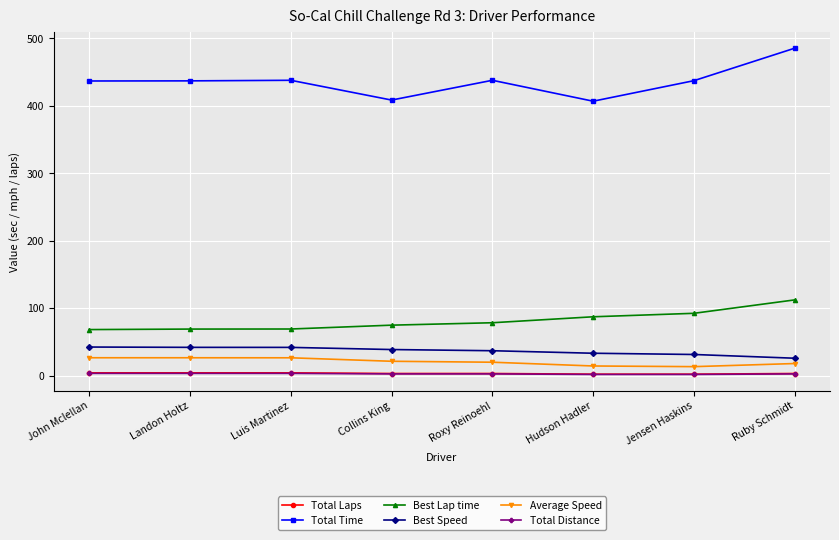

What is the sum of all Best Lap time values?

650.7